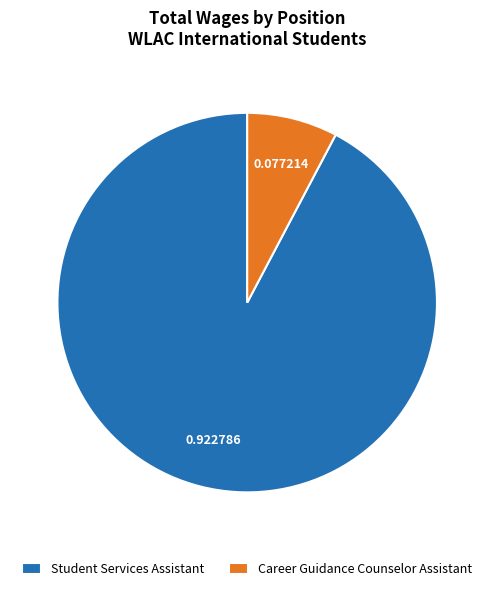

How many segments does this pie chart have?

2